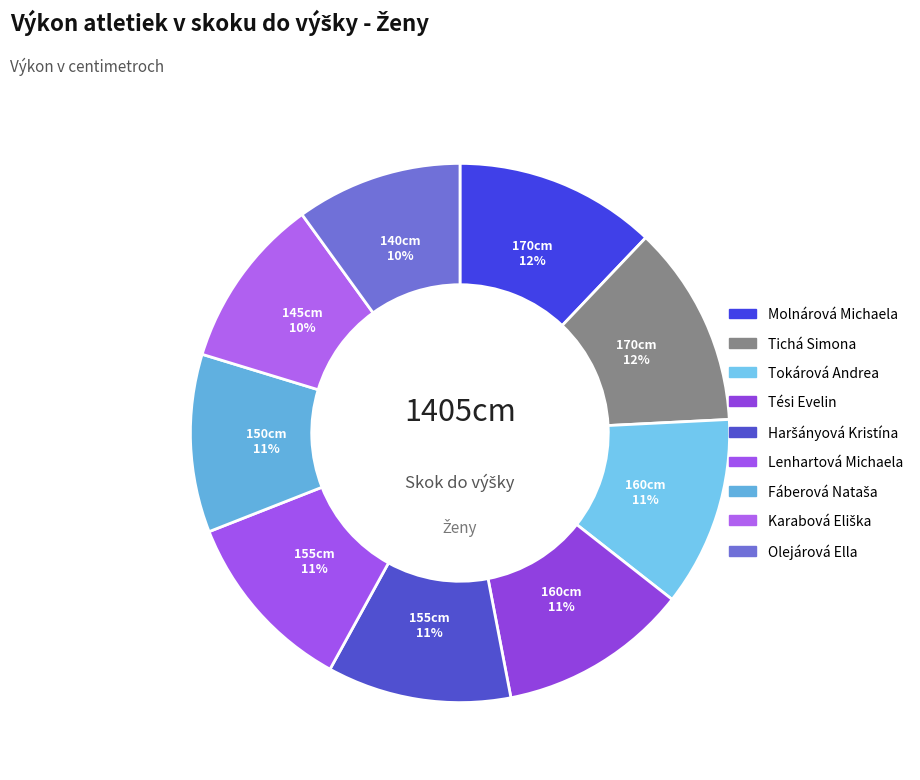

What percentage is the Molnárová Michaela slice, to the nearest percent?

12%